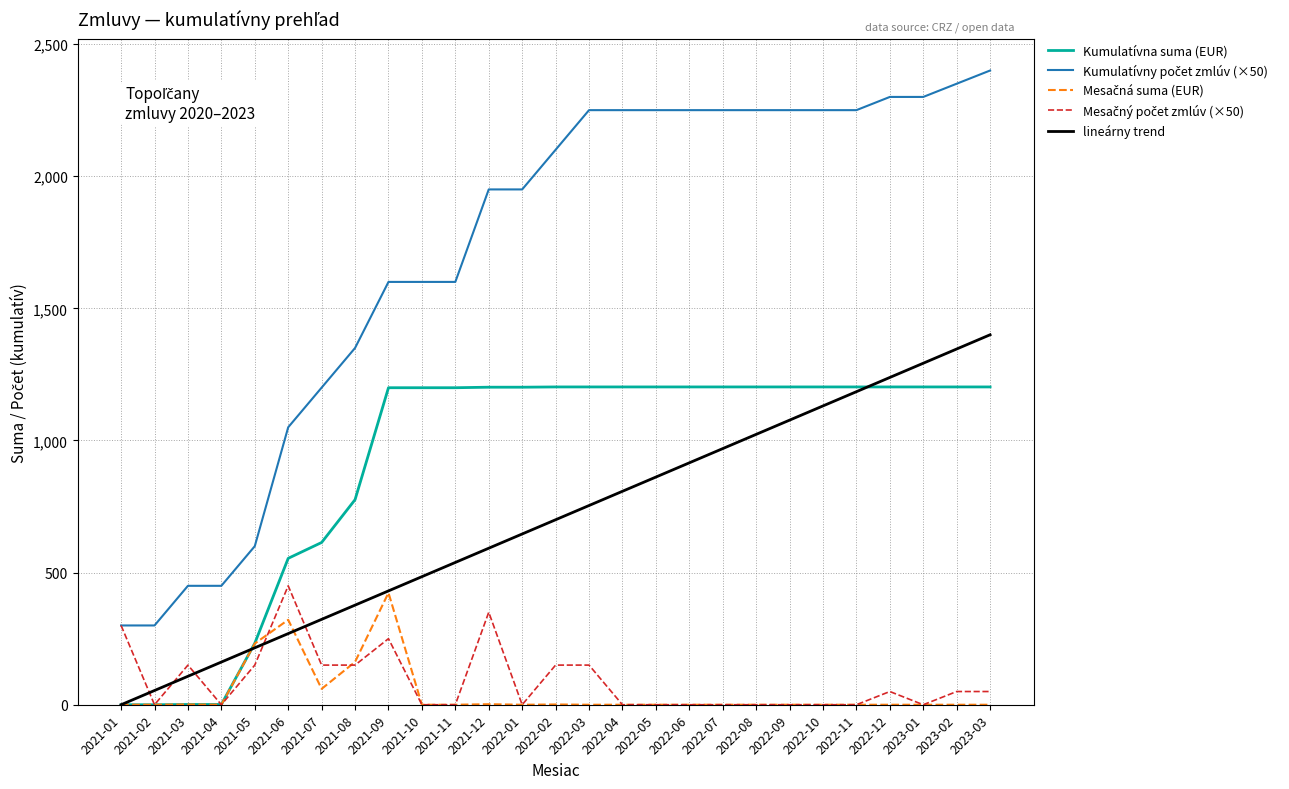

What is the difference between the highest and lowest values at 2021-10?

1600.0